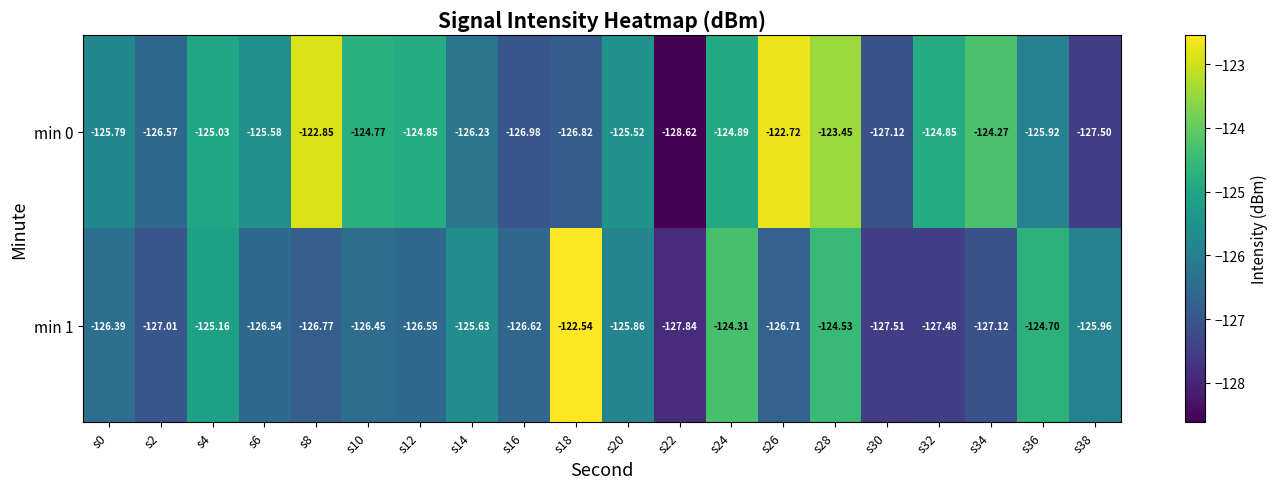

Is the value of min 0 at s24 greater than the value of min 1 at s20?

Yes